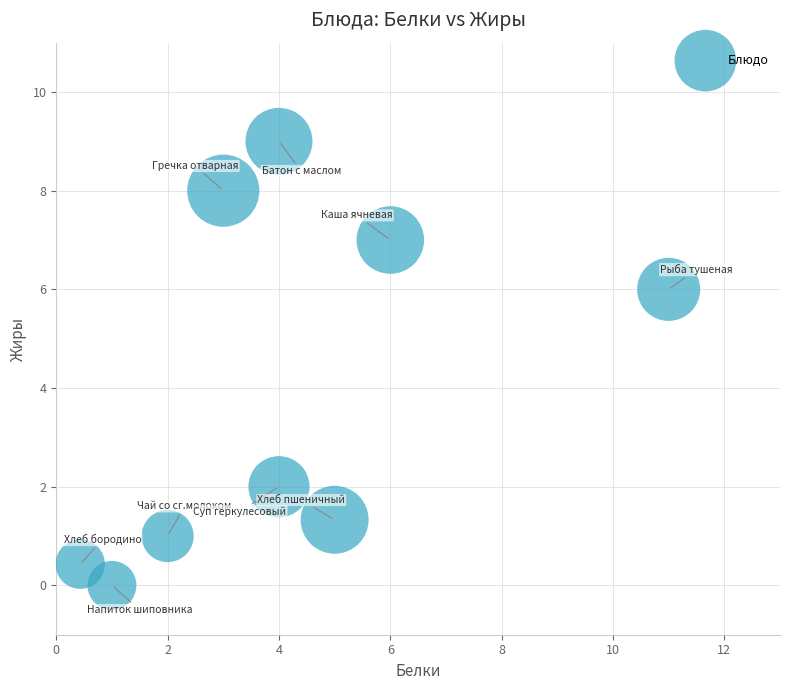

What is the range of X values (max minus min)?

10.6